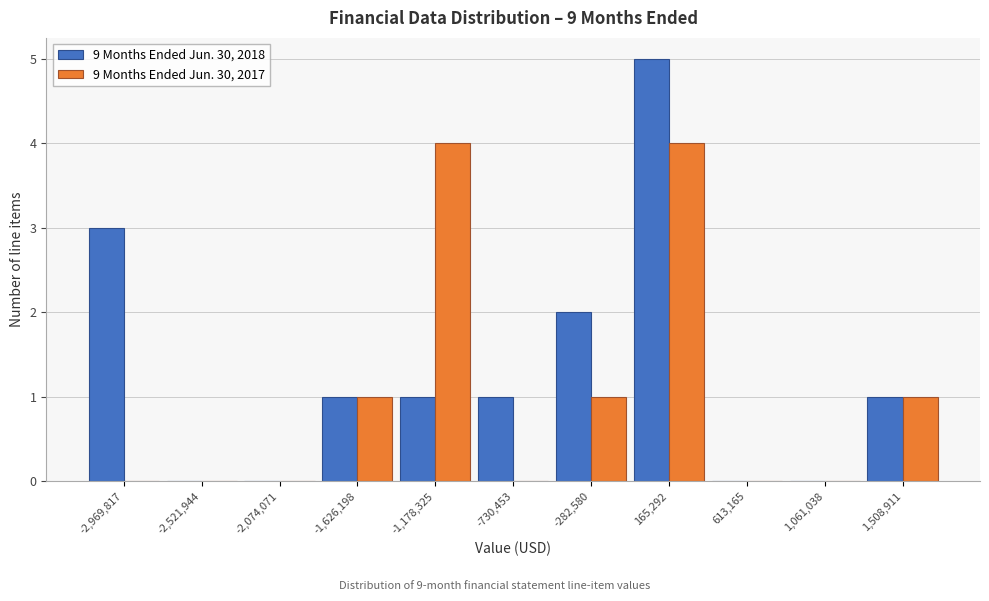

What is the height of the 9 Months Ended Jun. 30, 2018 bar covering -50000 to 400000 on the x-axis? Neither the bar edges nor the heights are printed on the chart, so give them approximately, as read against the axes.

5